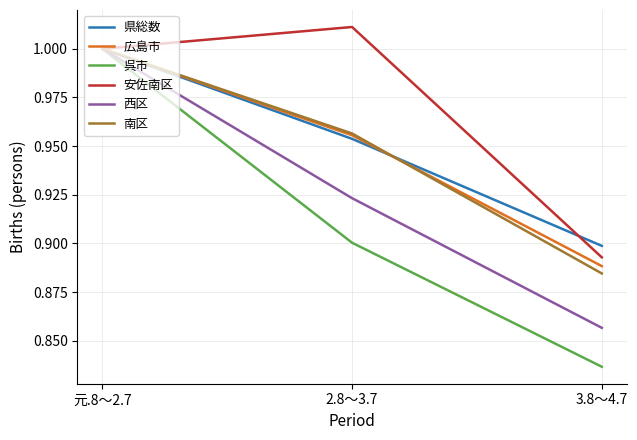

Count the 広島市 values in the range 0 to 1.

3